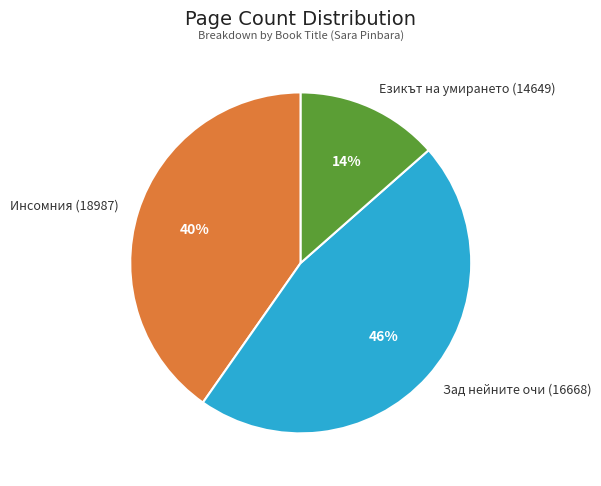

Combined, do Инсомния (18987) and Езикът на умирането (14649) account for over 50%?

Yes